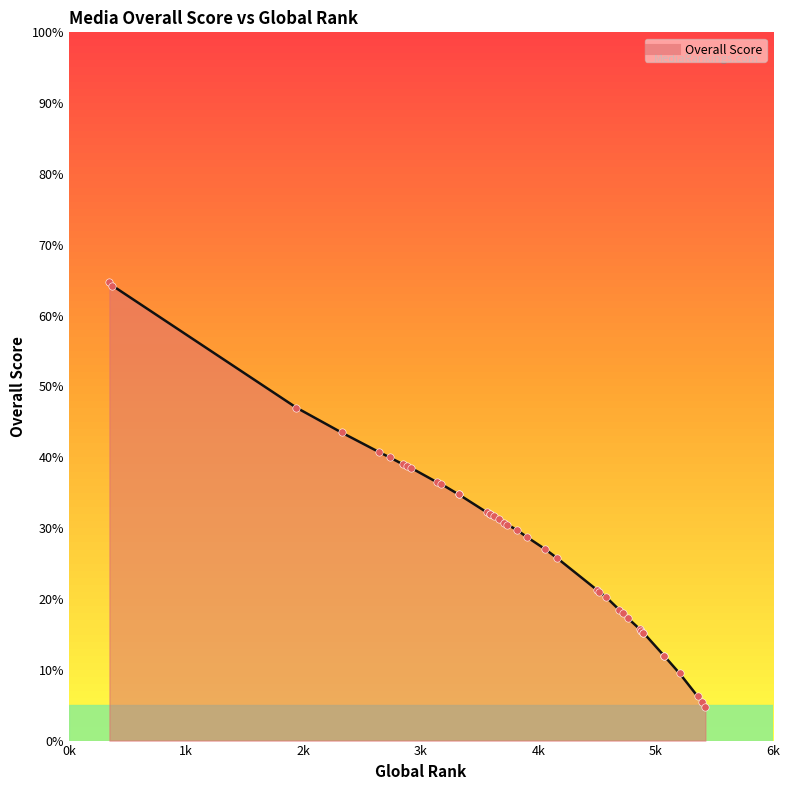

What is the ratio of the value at 4877 to the value at 369?

0.2